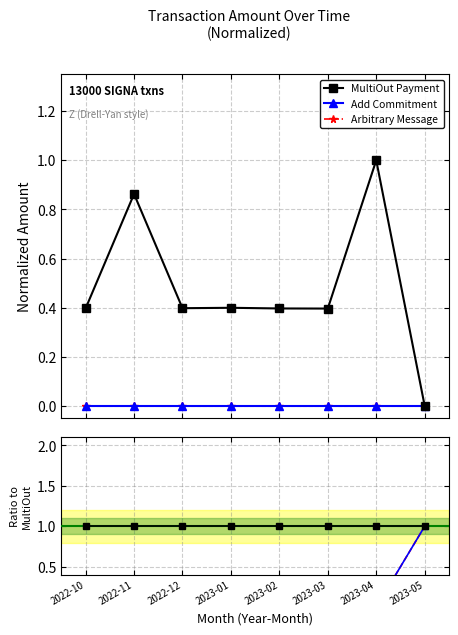

True or false: Arbitrary Message has more than 0 points higher than both neighbors.

False